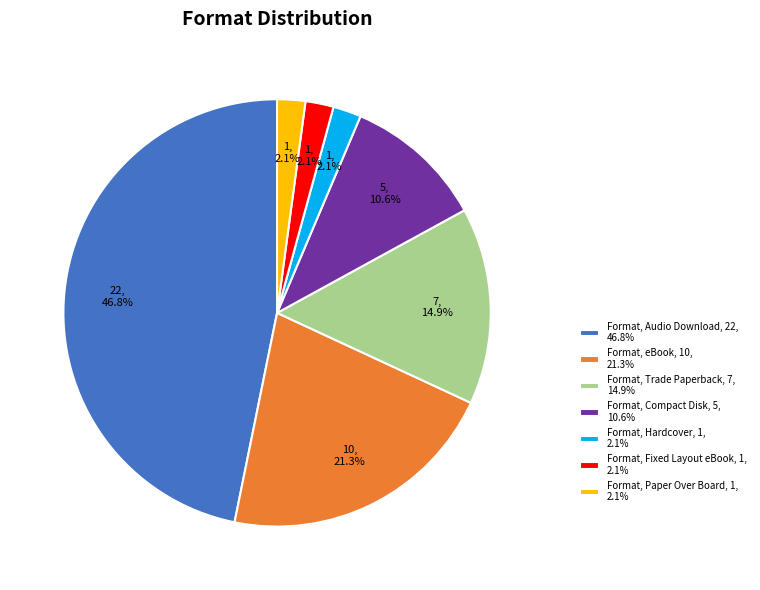

Is there a majority slice in this chart?

No